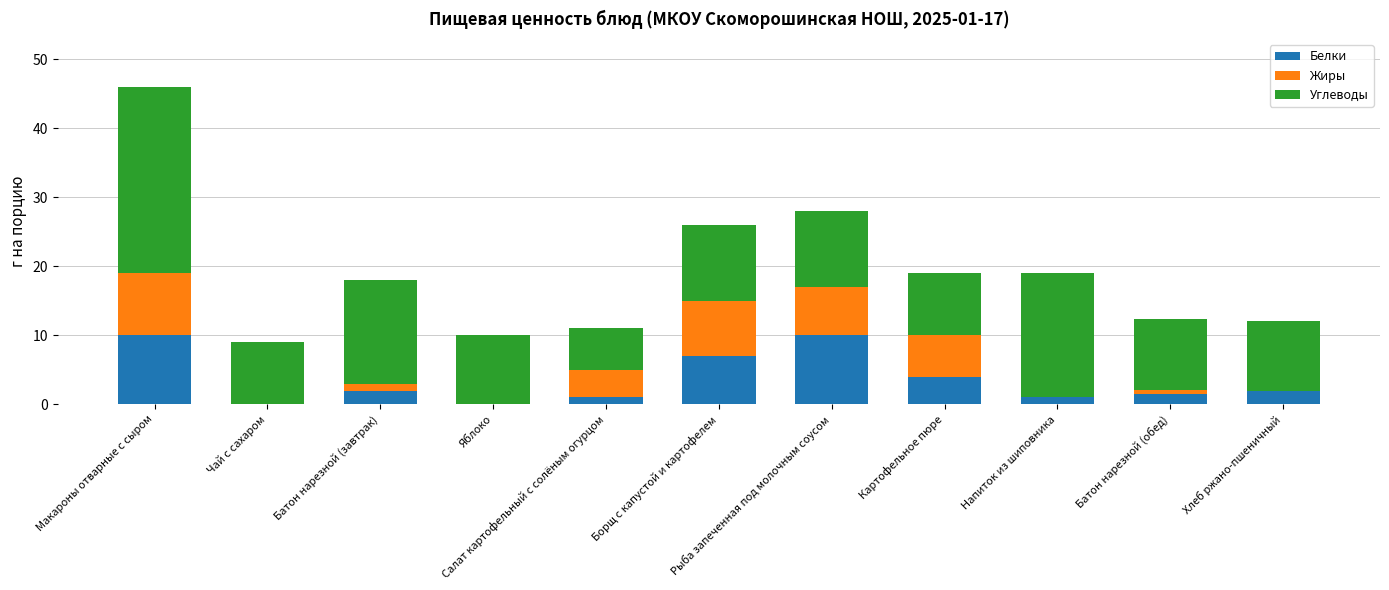

What is the sum of all Белки values?

38.5